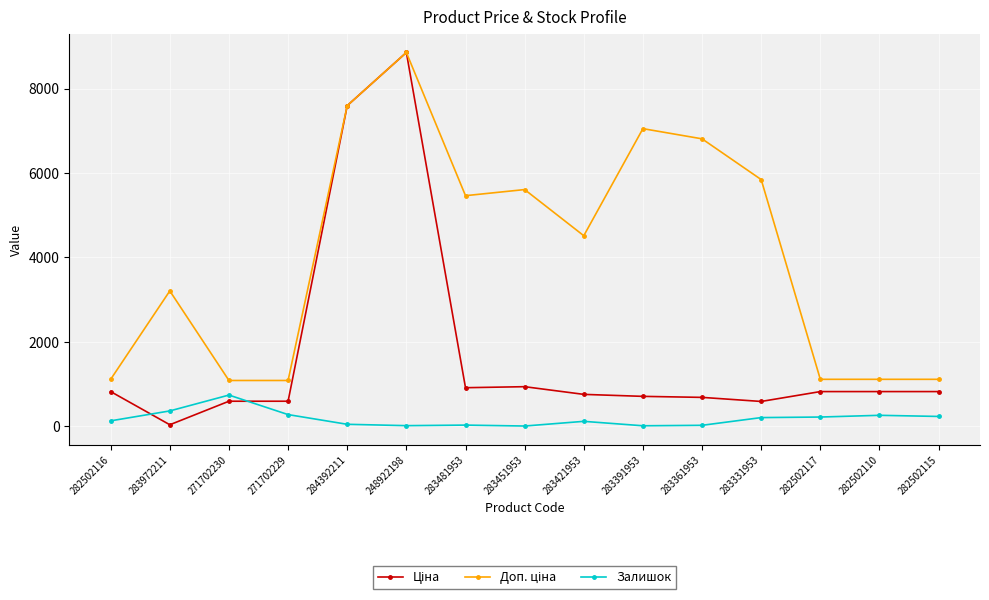

At which category is the sum across all series the highest?

248922198